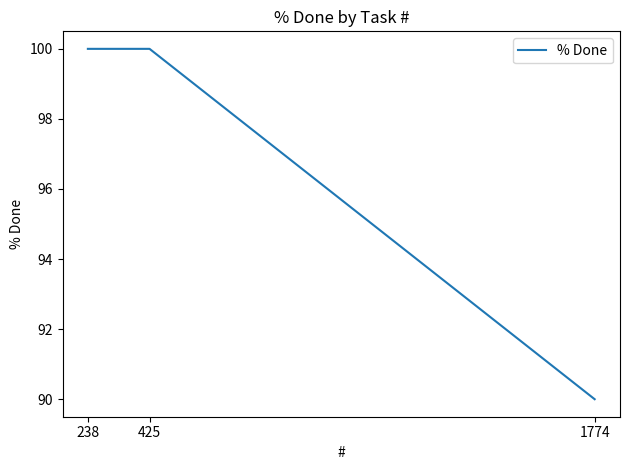

How many lines are shown in the chart?

1